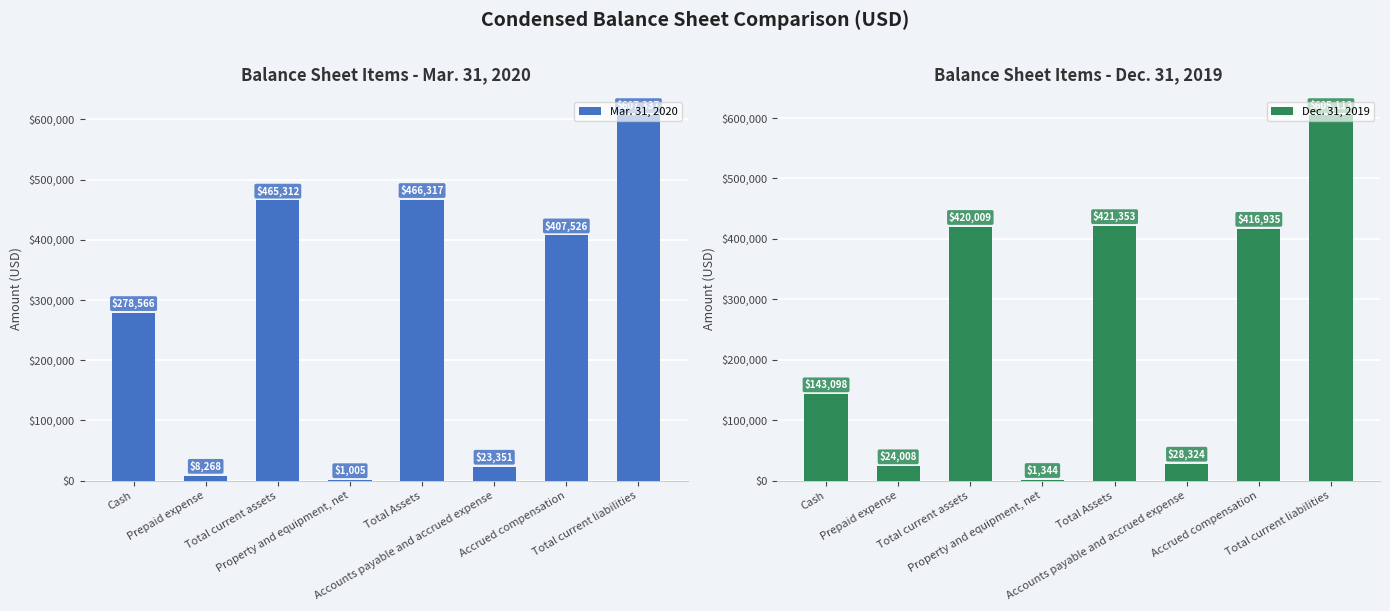

Reading left to right, what are all the values shown in this chart?

Mar. 31, 2020: Cash=278566	Prepaid expense=8268	Total current assets=465312	Property and equipment, net=1005	Total Assets=466317	Accounts payable and accrued expense=23351	Accrued compensation=407526	Total current liabilities=607337
Dec. 31, 2019: Cash=143098	Prepaid expense=24008	Total current assets=420009	Property and equipment, net=1344	Total Assets=421353	Accounts payable and accrued expense=28324	Accrued compensation=416935	Total current liabilities=605113